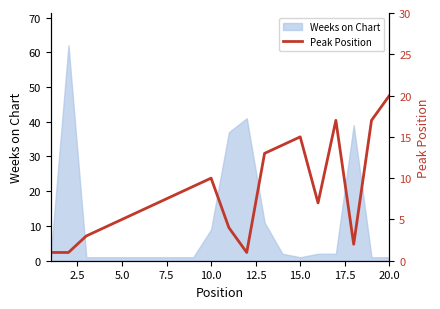

What is the maximum value for Weeks on Chart?

62